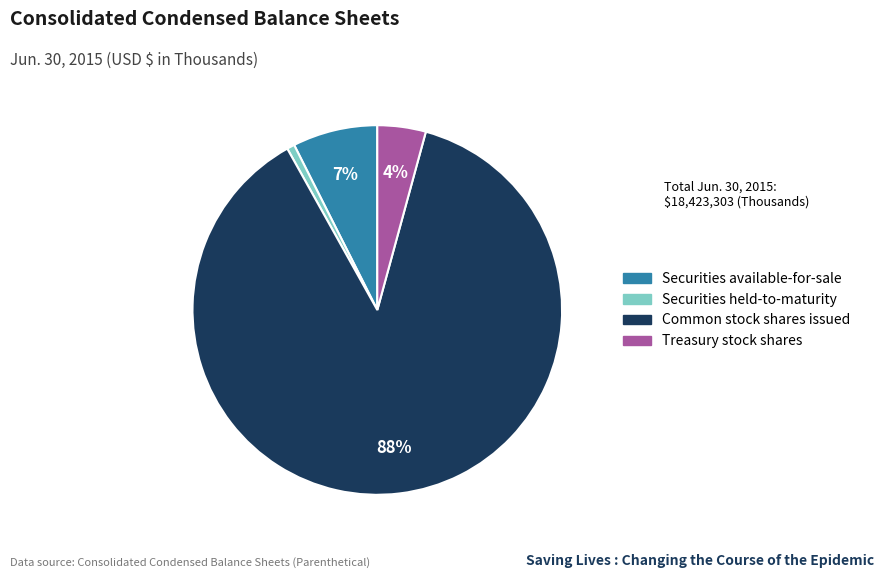

True or false: Securities available-for-sale accounts for 1% of the total.

False